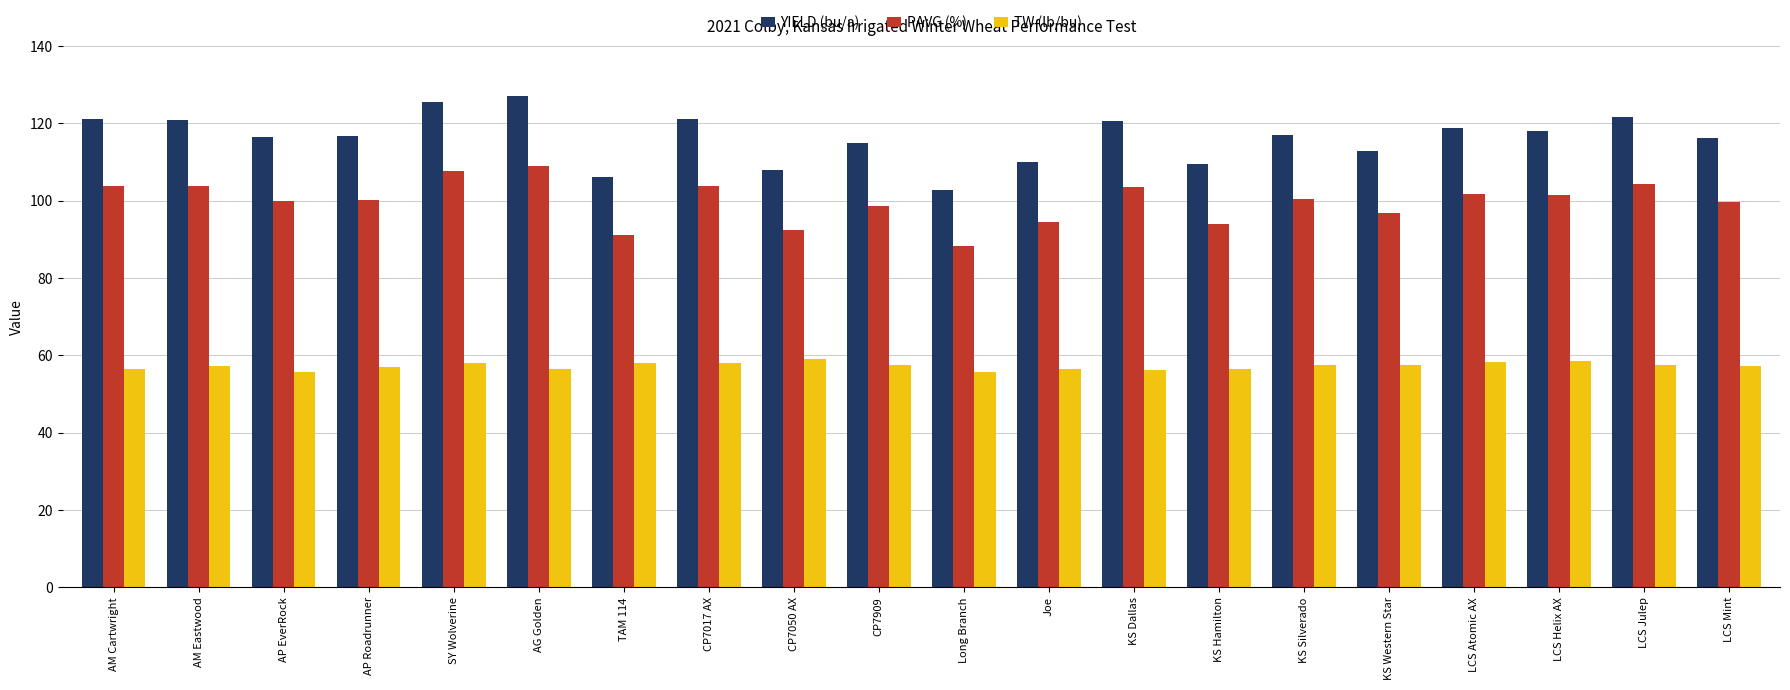

At Long Branch, list the series in order from smallest to largest.

TW (lb/bu), PAVG (%), YIELD (bu/a)